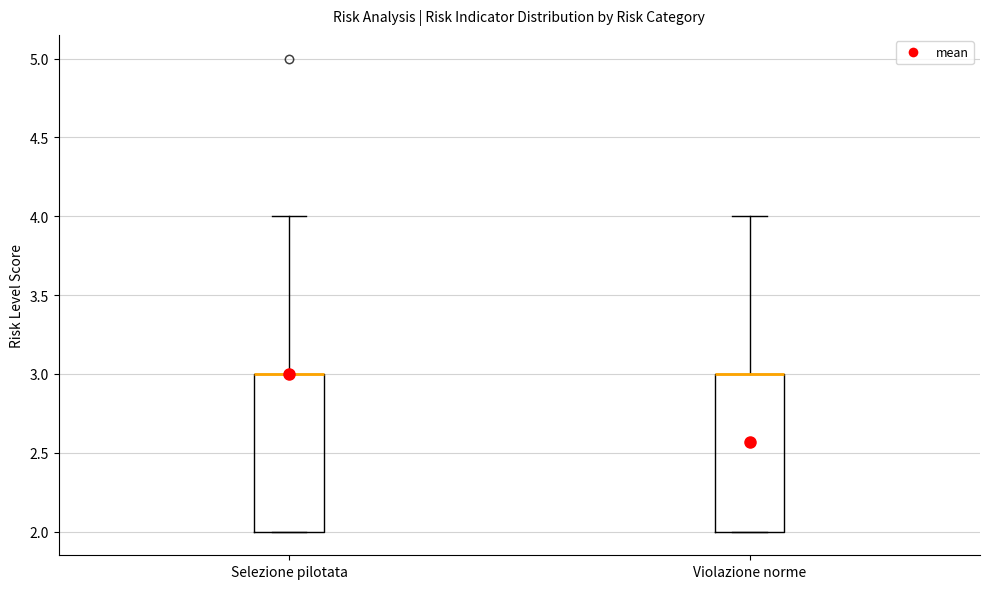

Reading left to right, read every box against the y-axis: the position of its median line, the range the box covers, and the ends of its whiskers. The values are not printed on the chart, so give them approximately, as read against the axis.

Selezione pilotata: median 3 (drawn on the box's upper edge), box 2 to 3, whiskers 2 to 4
Violazione norme: median 3 (drawn on the box's upper edge), box 2 to 3, whiskers 2 to 4